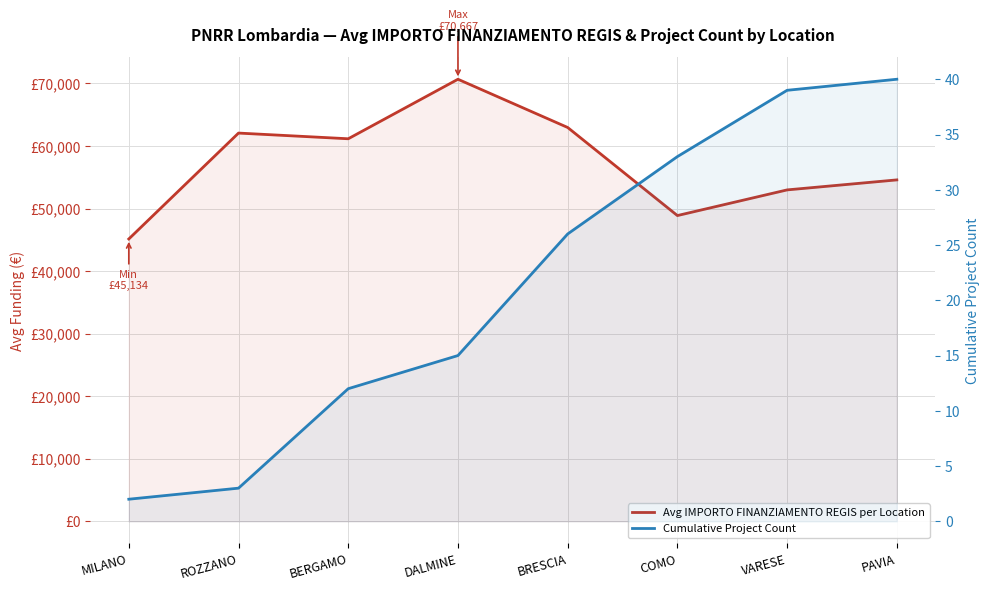

True or false: Cumulative Project Count and Avg IMPORTO FINANZIAMENTO REGIS per Location cross at least once.

False